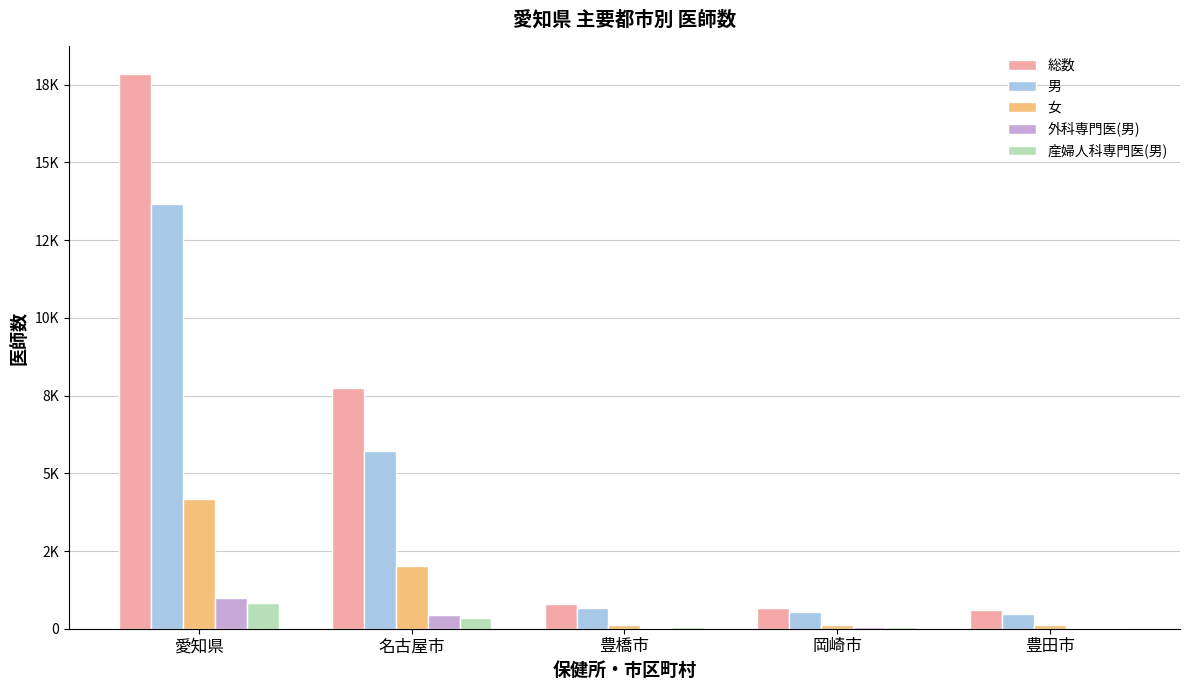

What is the spread (max minus min) of values at 豊橋市?

759